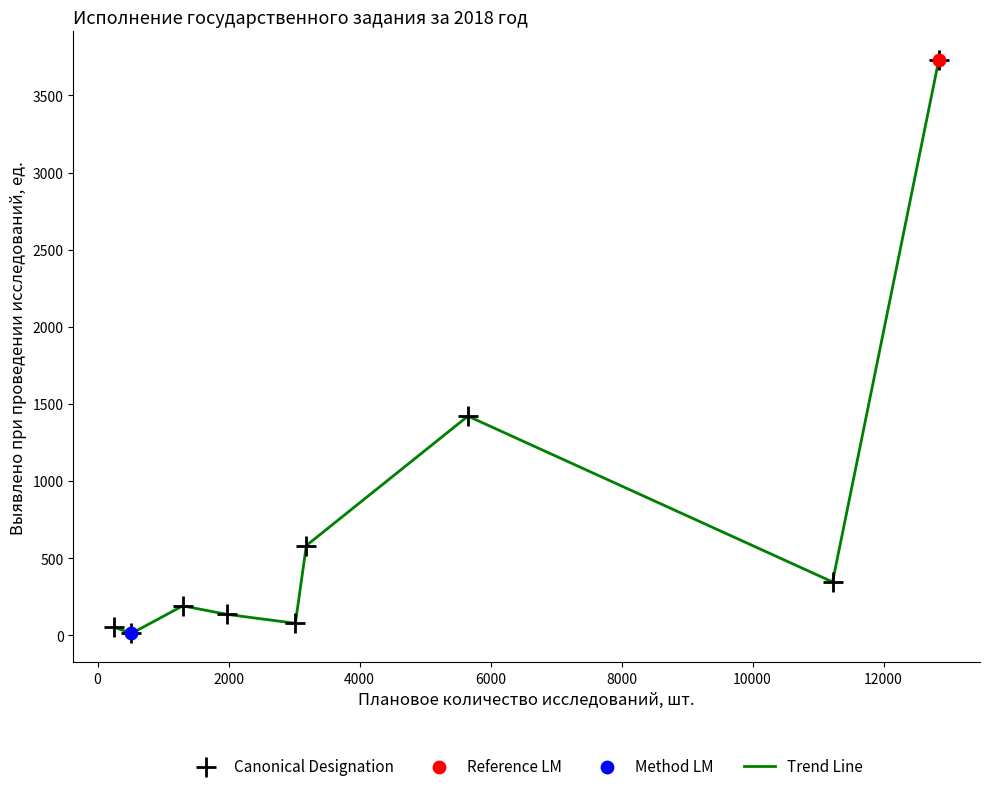

What is the difference between the maximum and minimum values?

3717